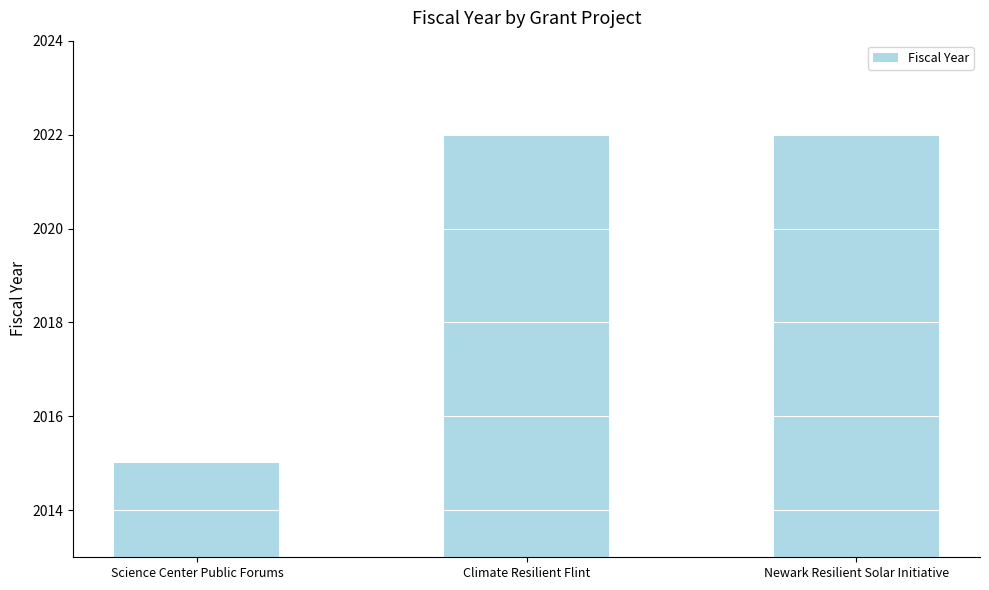

Reading left to right, extract all data points from this chart.

2015	2022	2022